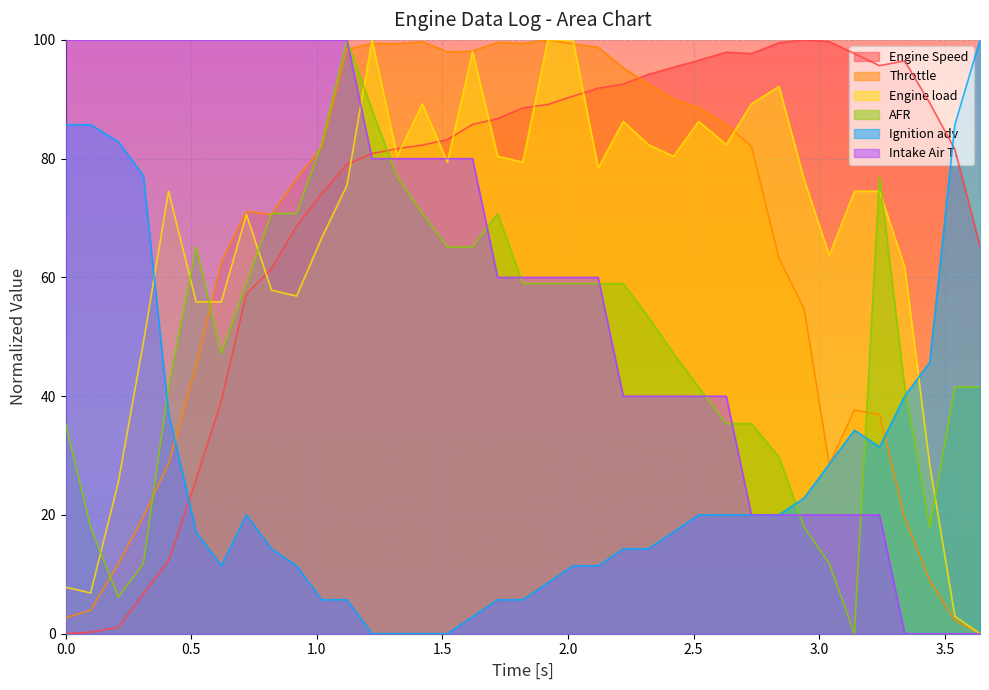

Which series has the largest total across all categories?

Engine Speed